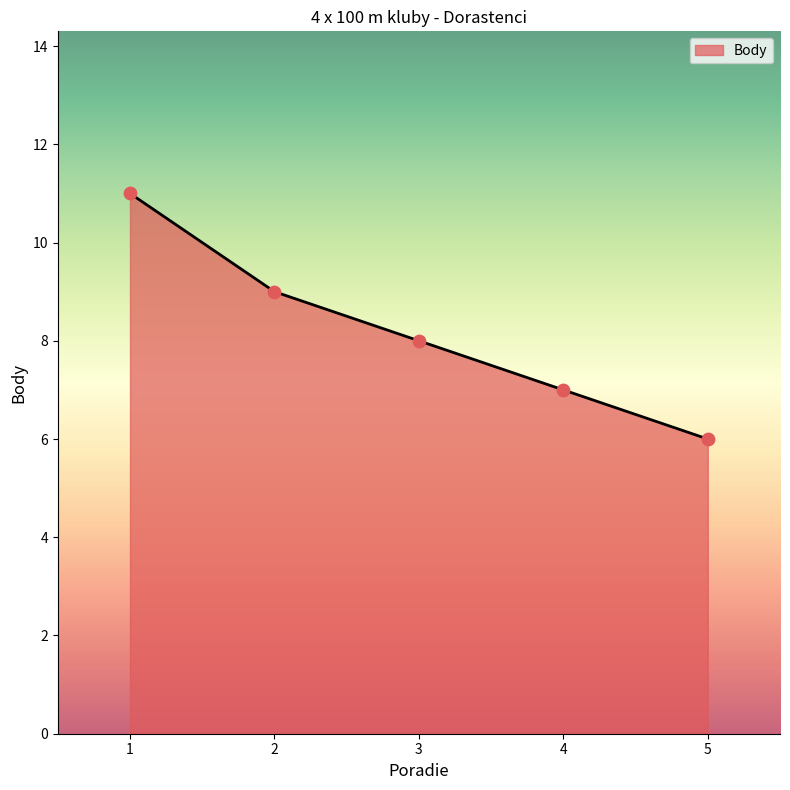

Between 4 and 3, which is larger?

3